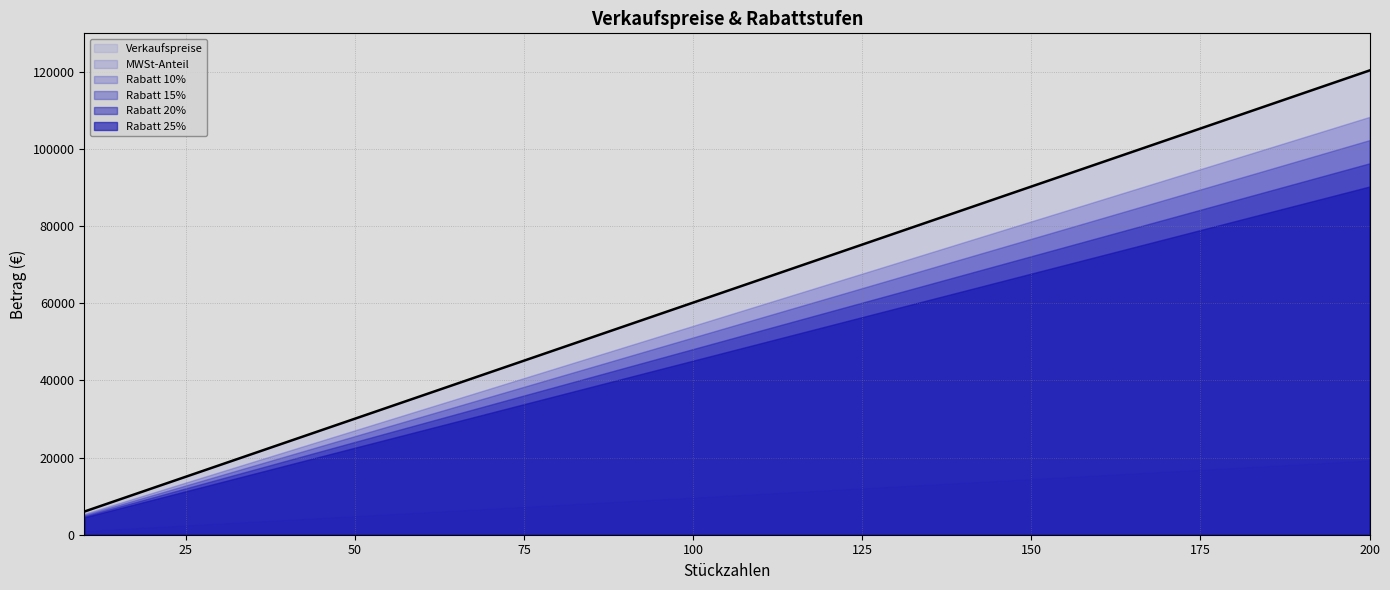

Reading left to right, list all the values displayed in this chart.

Verkaufspreise: 6017.8	12035.7	18053.5	24071.3	30089.2	36107.0	42124.8	48142.6	54160.5	60178.3	66196.1	72214.0	78231.8	84249.6	90267.4	96285.3	102303.1	108320.9	114338.8	120356.6
MWSt-Anteil: 960.8	1921.7	2882.5	3843.3	4804.1	5765.0	6725.8	7686.6	8647.5	9608.3	10569.1	11530.0	12490.8	13451.6	14412.5	15373.3	16334.1	17294.9	18255.8	19216.6
Rabatt 10%: 5416.0	10832.1	16248.1	21664.2	27080.2	32496.3	37912.3	43328.4	48744.4	54160.5	59576.5	64992.6	70408.6	75824.7	81240.7	86656.8	92072.8	97488.8	102904.9	108320.9
Rabatt 15%: 5115.2	10230.3	15345.5	20460.6	25575.8	30690.9	35806.1	40921.2	46036.4	51151.6	56266.7	61381.9	66497.0	71612.2	76727.3	81842.5	86957.6	92072.8	97188.0	102303.1
Rabatt 20%: 4814.3	9628.5	14442.8	19257.1	24071.3	28885.6	33699.8	38514.1	43328.4	48142.6	52956.9	57771.2	62585.4	67399.7	72214.0	77028.2	81842.5	86656.8	91471.0	96285.3
Rabatt 25%: 4513.4	9026.7	13540.1	18053.5	22566.9	27080.2	31593.6	36107.0	40620.4	45133.7	49647.1	54160.5	58673.8	63187.2	67700.6	72214.0	76727.3	81240.7	85754.1	90267.4